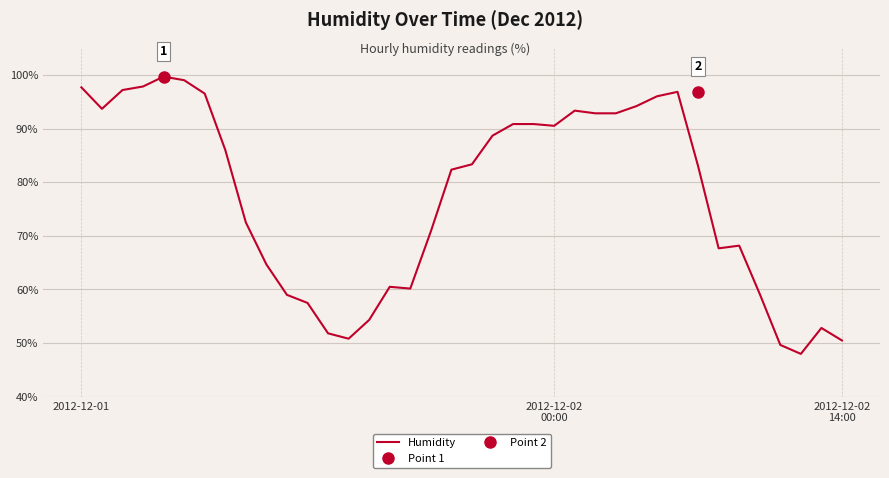

Is it true that the value at 36 is 52.8?

True